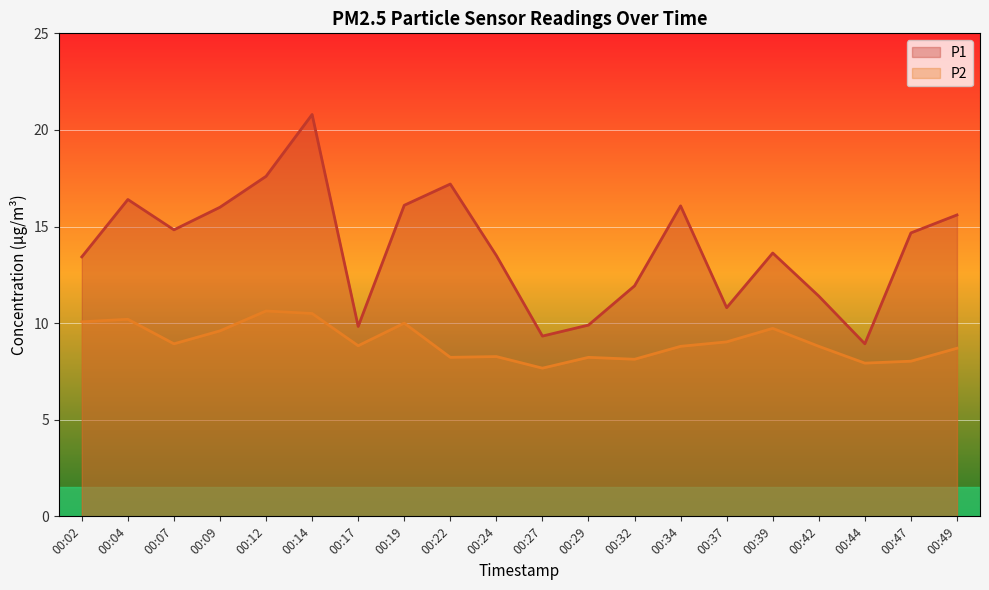

What is the minimum value for P2?

7.7